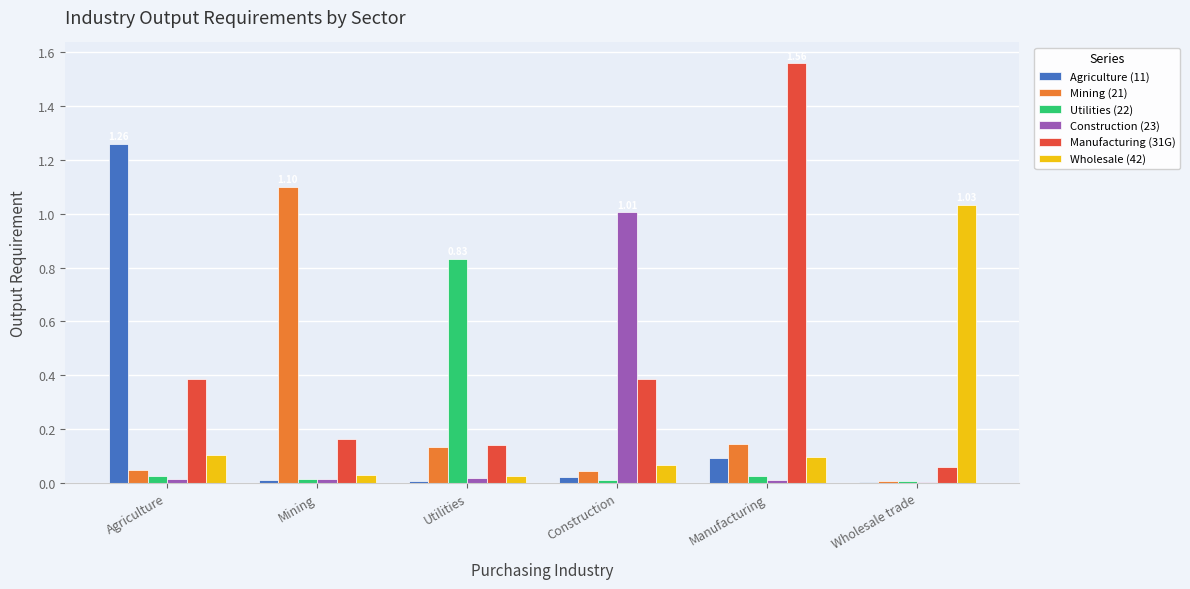

Is the value of Wholesale (42) at Agriculture greater than the value of Utilities (22) at Mining?

Yes